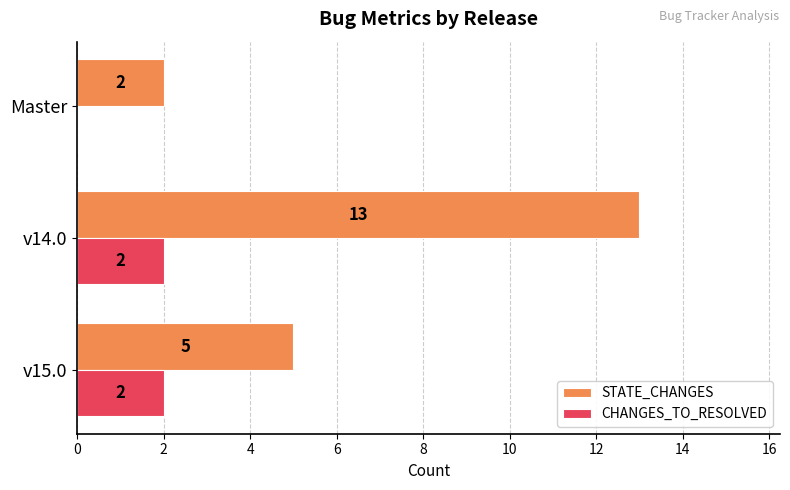

What is the sum of the STATE_CHANGES values at v14.0 and v15.0?

18